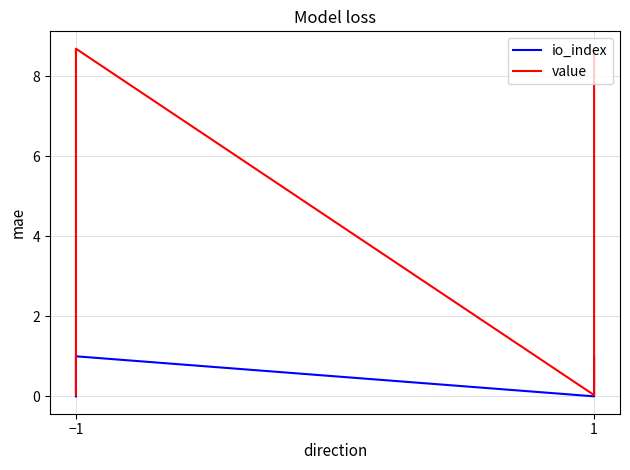

Reading right to left, what are all the values shown in this chart?

io_index: 1.0	0.0	1.0	0.0
value: 8.7	0.0	8.7	0.0